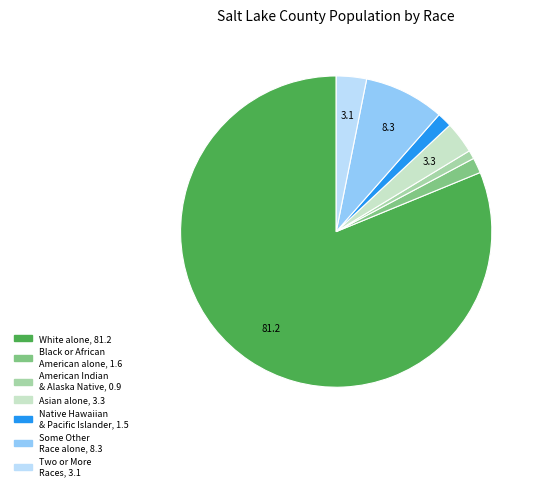

Does any single category account for the majority?

Yes